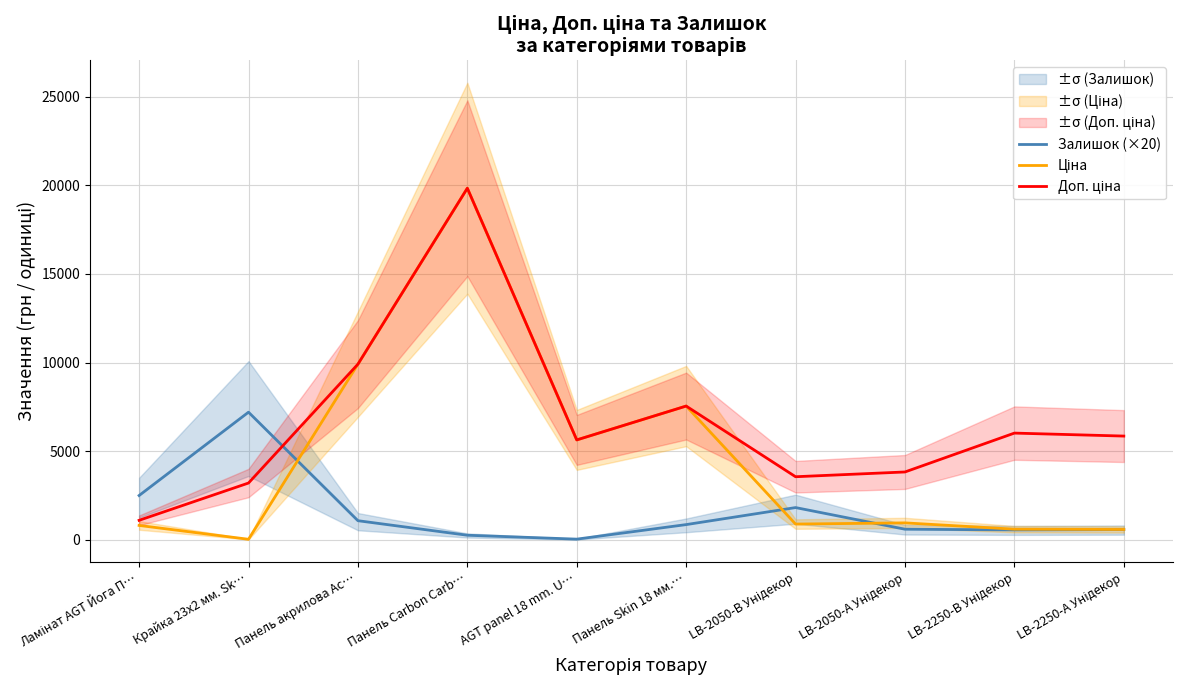

True or false: Залишок (×20) has more than 1 points higher than both neighbors.

True